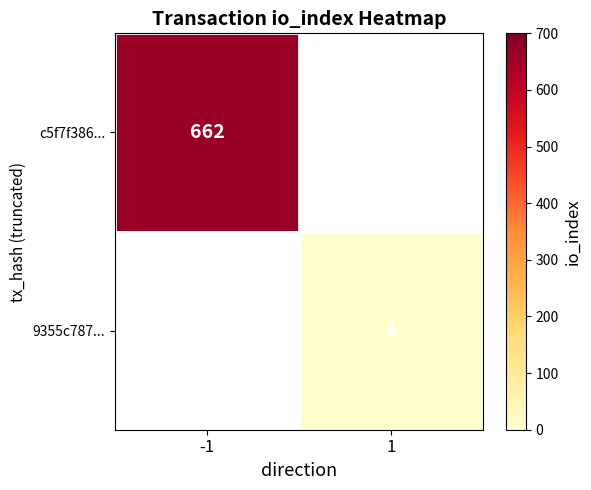

True or false: c5f7f386... has a value of 357 at -1.

False